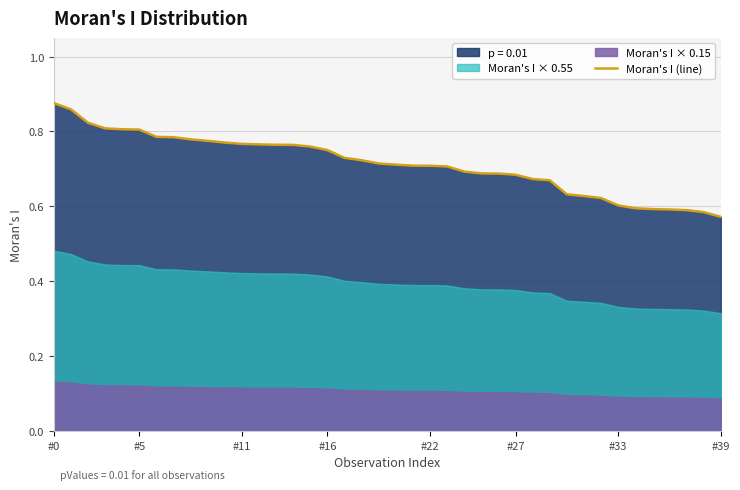

What is the value of the 21st point from the left?

0.7